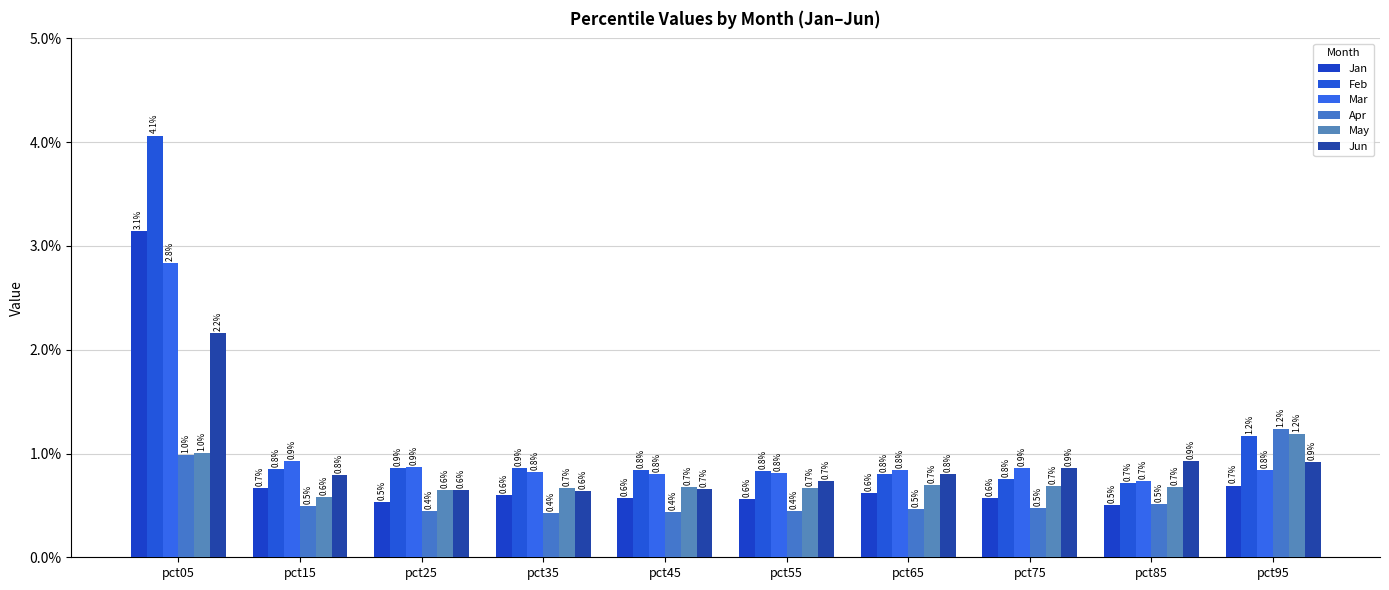

How many groups of bars are there?

10